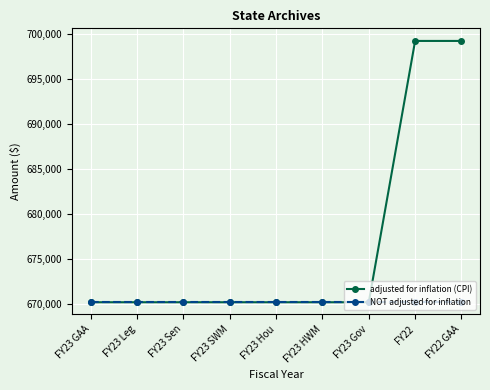

Count the number of categories in the chart.

9